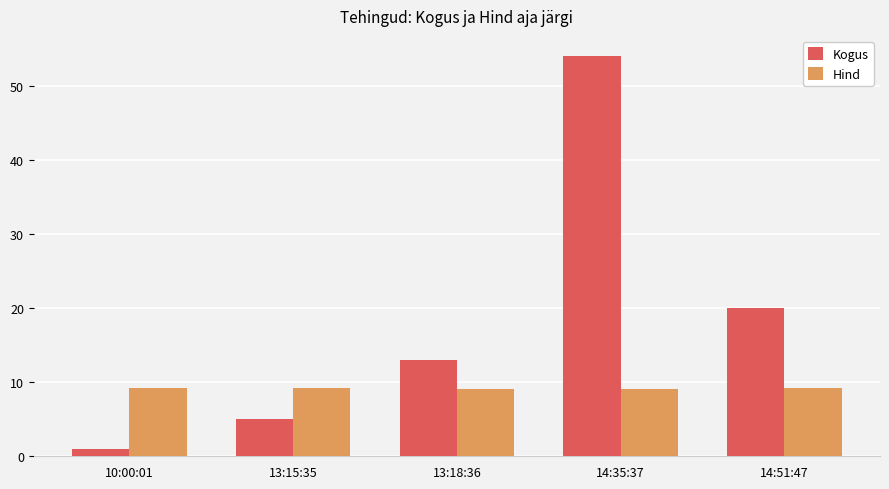

Count the number of data series in this chart.

2